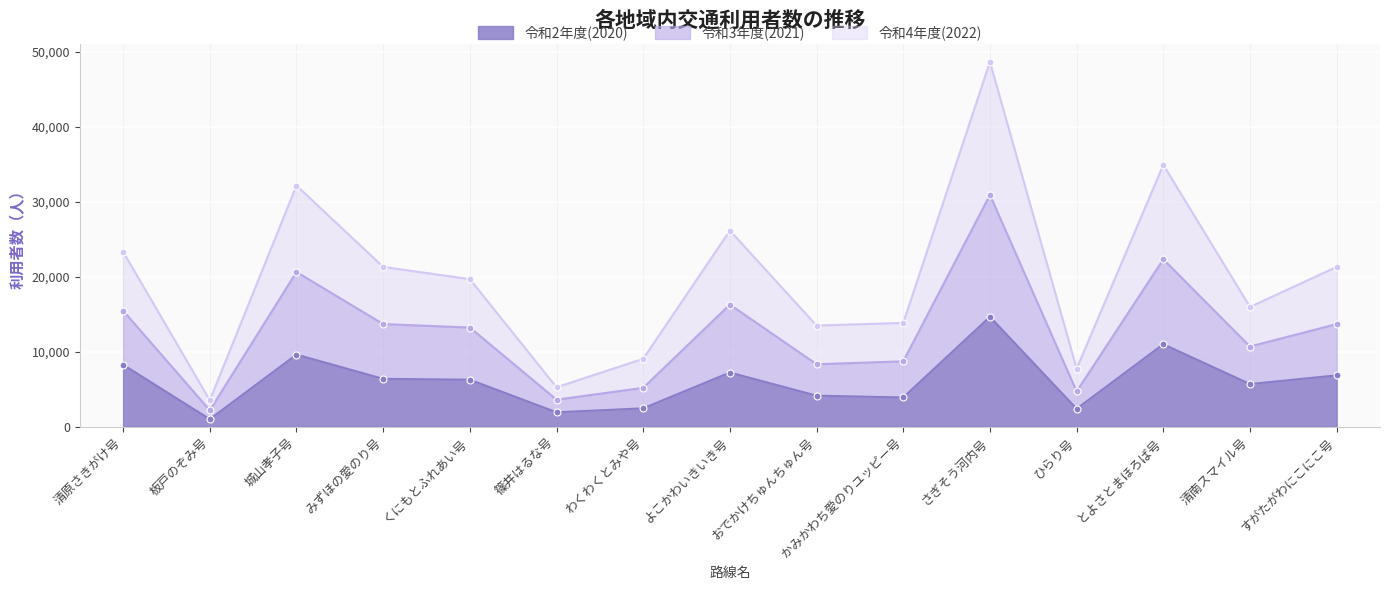

Where is the first local minimum for 令和4年度(2022)?

板戸のぞみ号